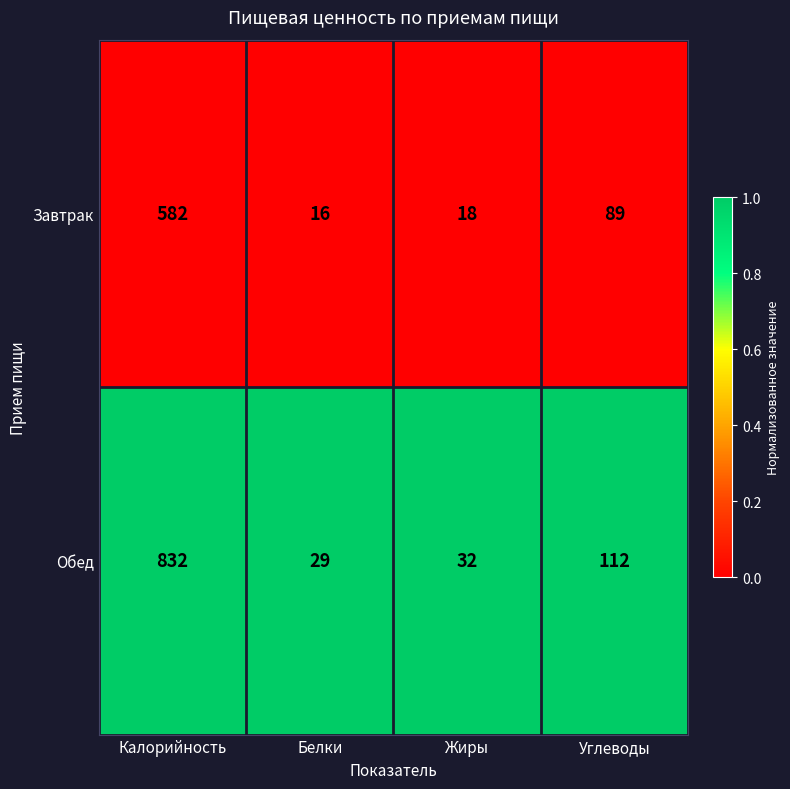

Rank the series by their maximum value, from highest to lowest.

Обед, Завтрак